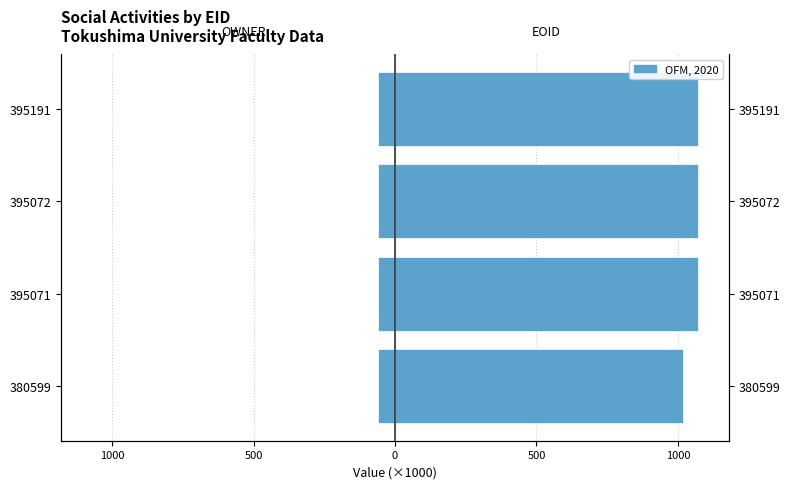

How many groups of bars are there?

4